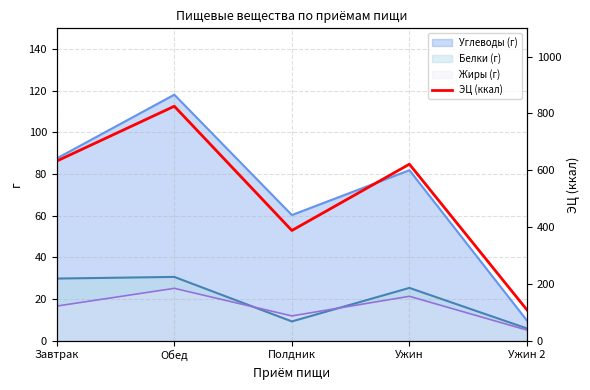

True or false: the data shows 929.7 at Завтрак.

False